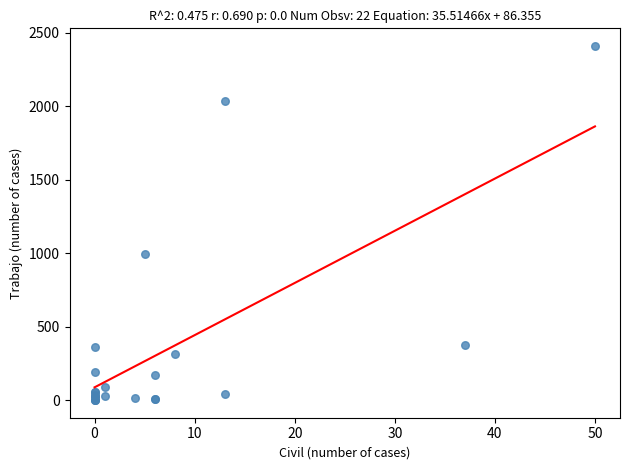

What Y value in the scatter plot is closest to 1204?

996